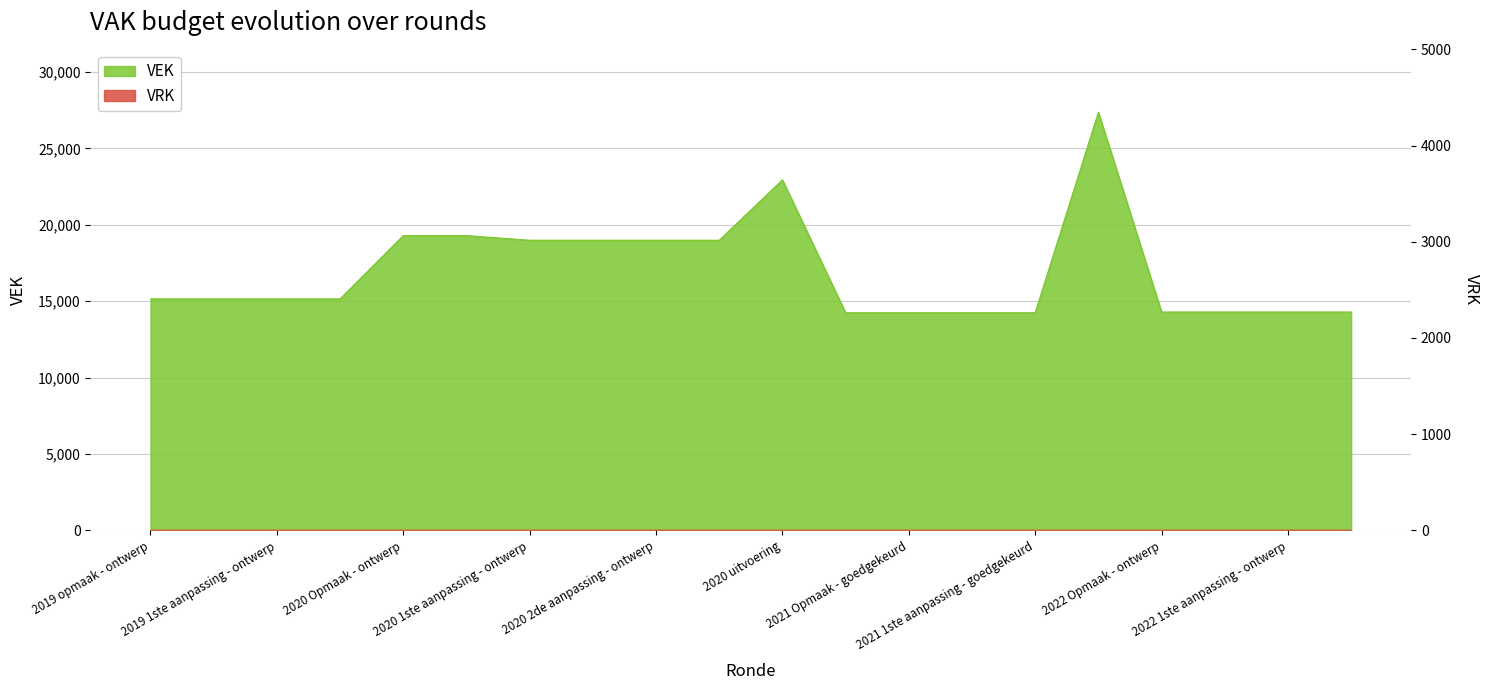

What is the change in value from 2019 opmaak - ontwerp to 2021 1ste aanpassing - ontwerp?

-909